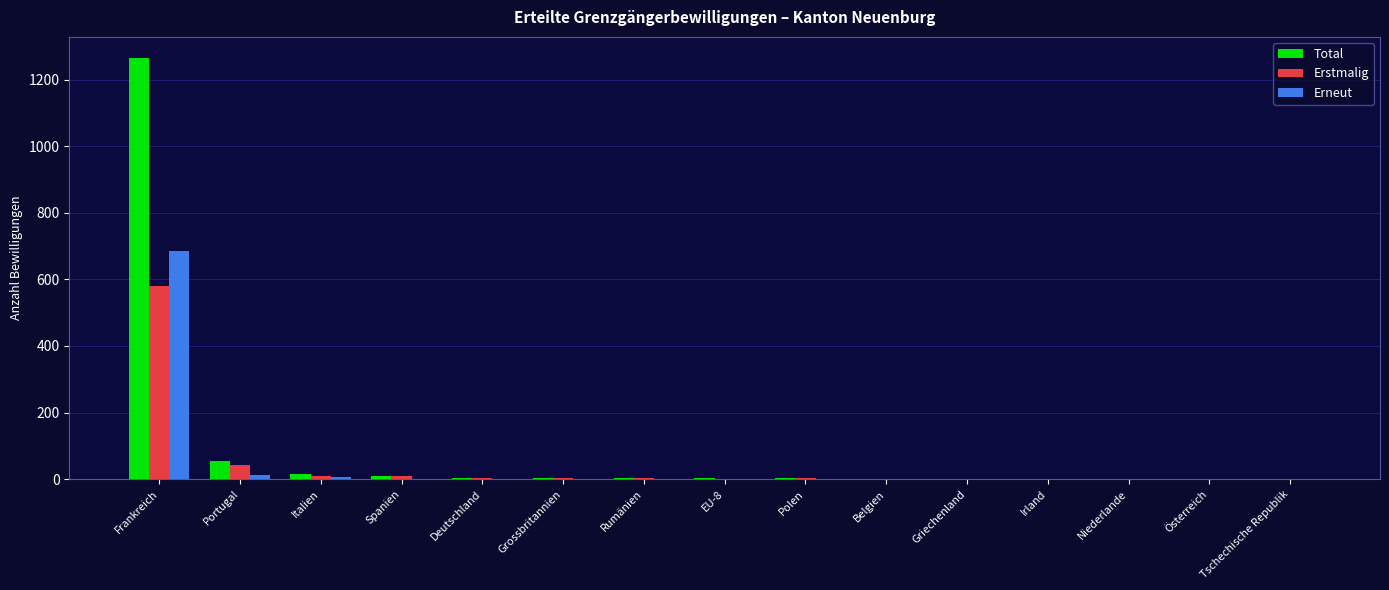

What is the maximum value shown in the chart?

1265